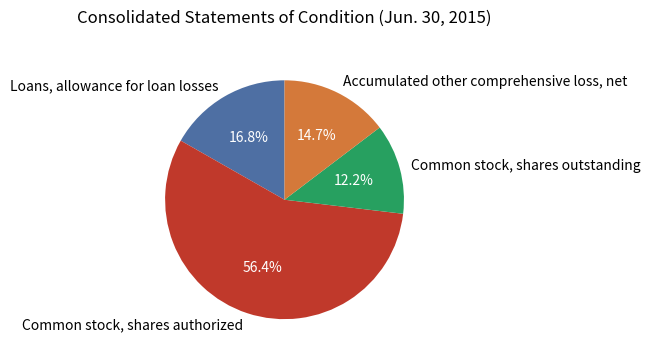

Rank the categories by value from highest to lowest.

Common stock, shares authorized, Loans, allowance for loan losses, Accumulated other comprehensive loss, net, Common stock, shares outstanding